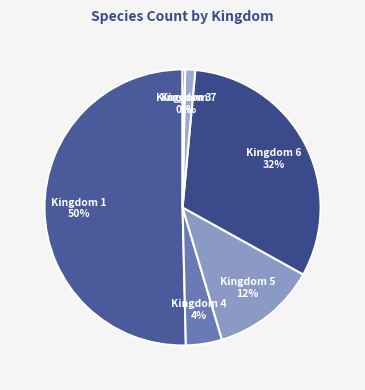

To the nearest percent, what portion does Kingdom 4 represent?

4%